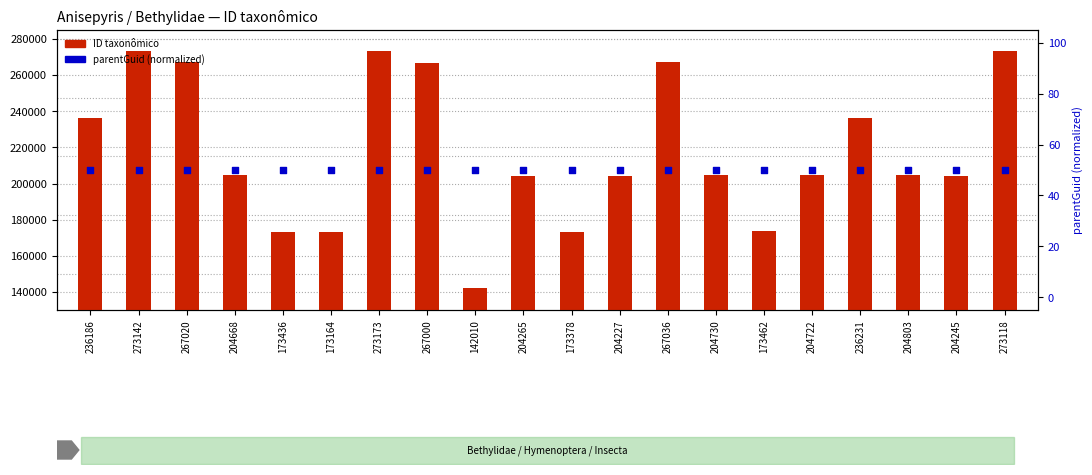

What are all the series names shown in the legend?

ID taxonômico, parentGuid